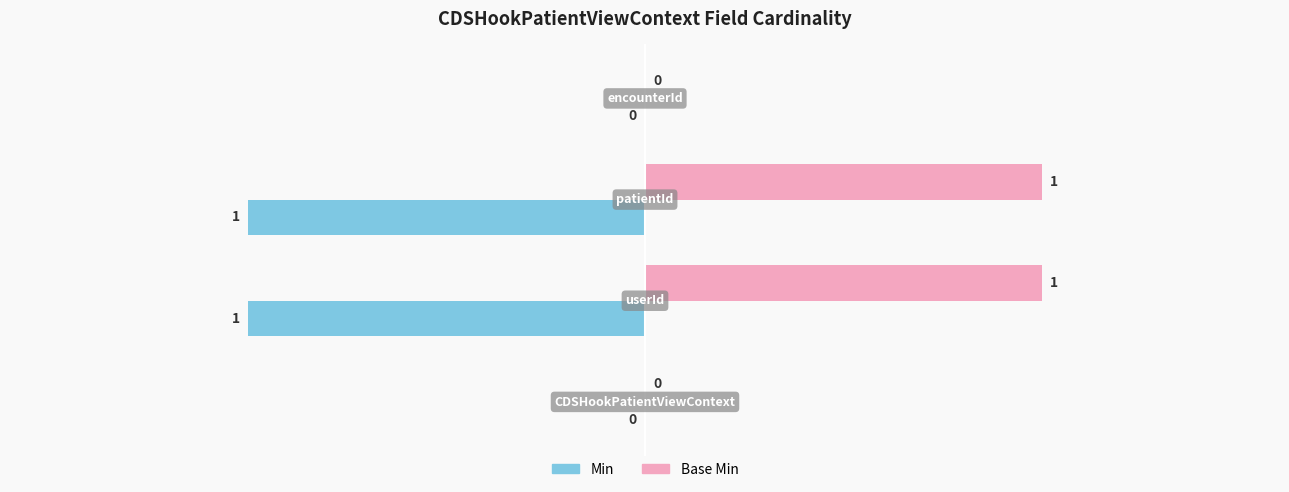

How many Base Min values are between 0 and 1?

4